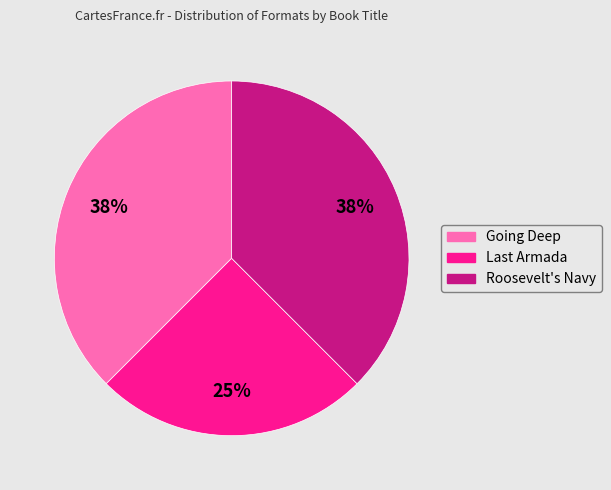

Which slice is the smallest?

Last Armada